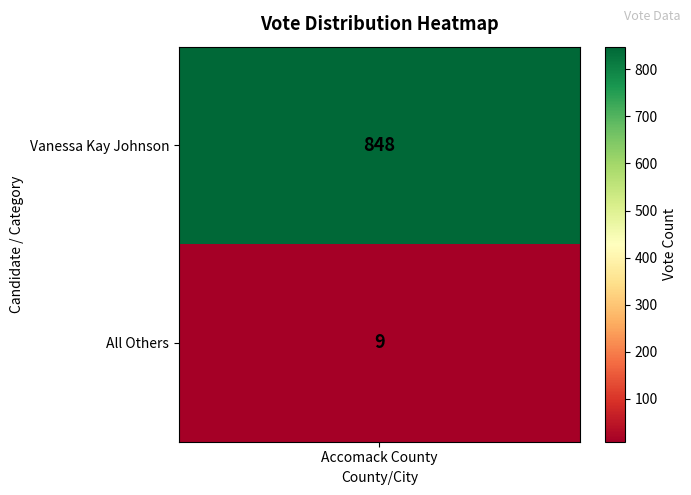

What is the smallest value displayed?

9